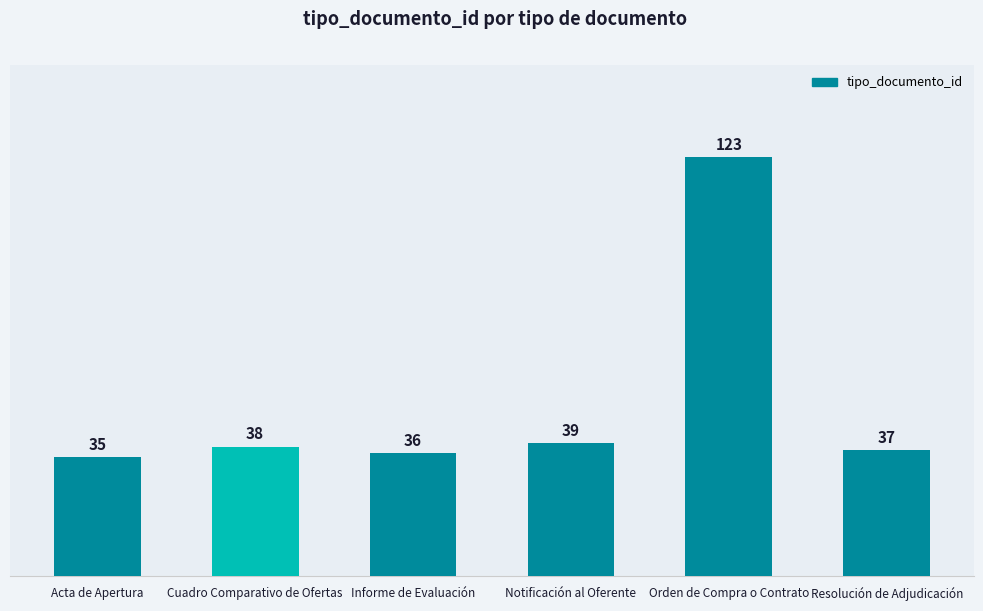

Reading left to right, extract all data points from this chart.

Acta de Apertura=35	Cuadro Comparativo de Ofertas=38	Informe de Evaluación=36	Notificación al Oferente=39	Orden de Compra o Contrato=123	Resolución de Adjudicación=37